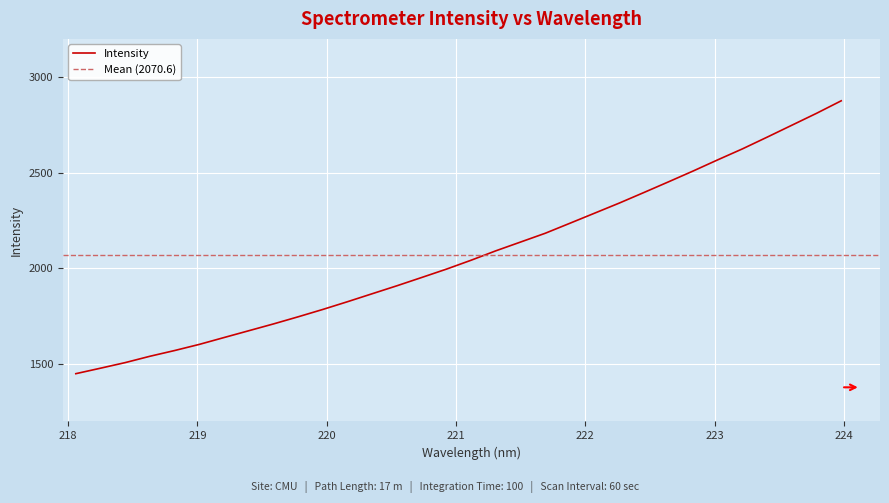

Which category has the highest value across all series?

223.9802